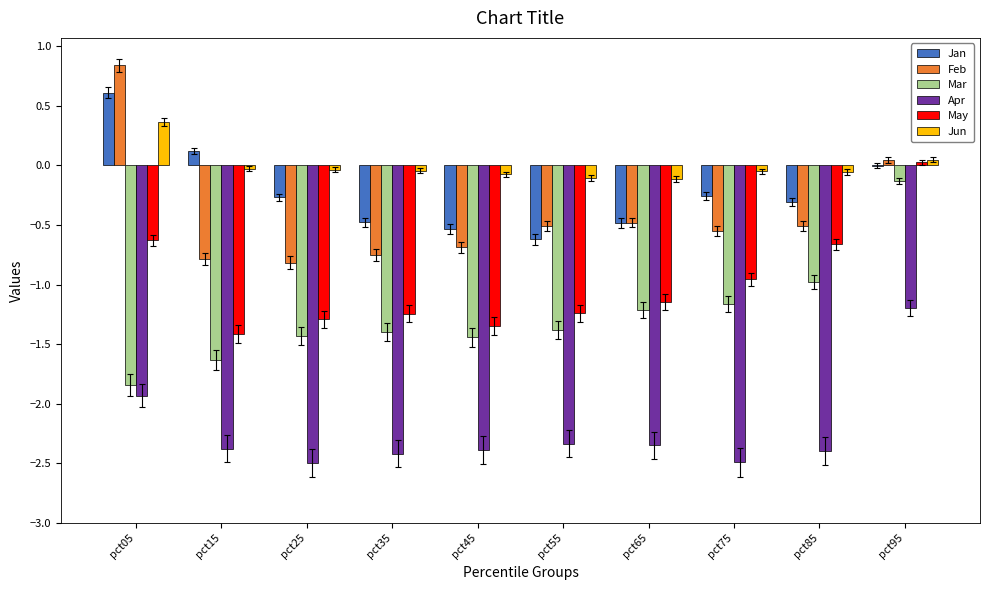

Which category has the highest value in the May series?

pct95